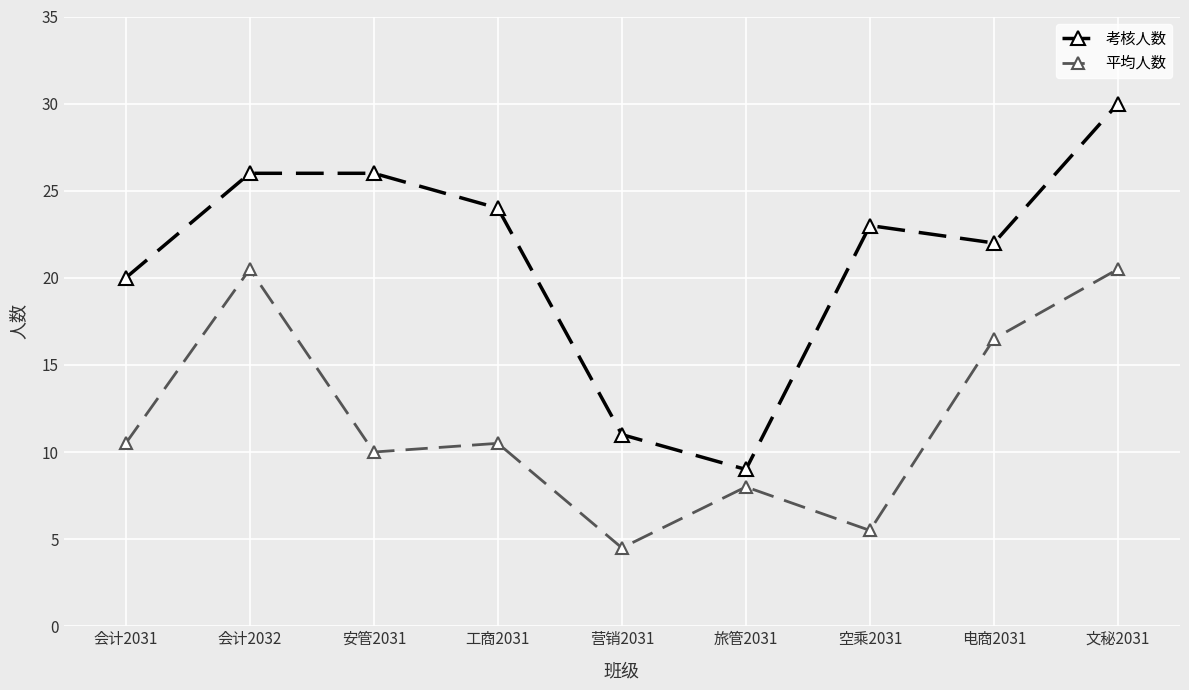

Reading left to right, list all the values displayed in this chart.

考核人数: 20.0	26.0	26.0	24.0	11.0	9.0	23.0	22.0	30.0
平均人数: 10.5	20.5	10.0	10.5	4.5	8.0	5.5	16.5	20.5